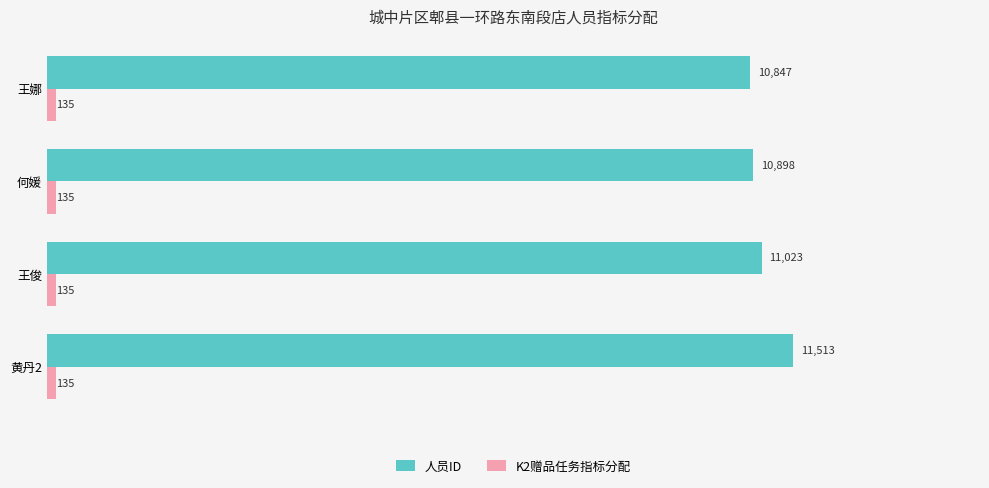

At how many categories does at least one series exceed 7573?

4